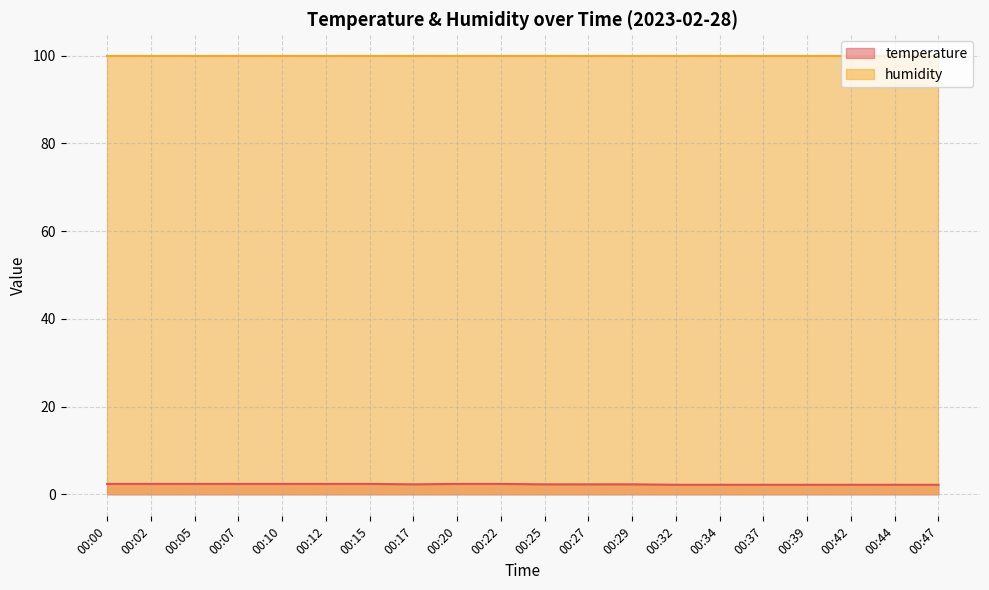

Reading left to right, what are all the values shown in this chart?

2.4	2.4	2.4	2.4	2.4	2.4	2.4	2.3	2.4	2.4	2.3	2.3	2.3	2.2	2.2	2.2	2.2	2.2	2.2	2.2